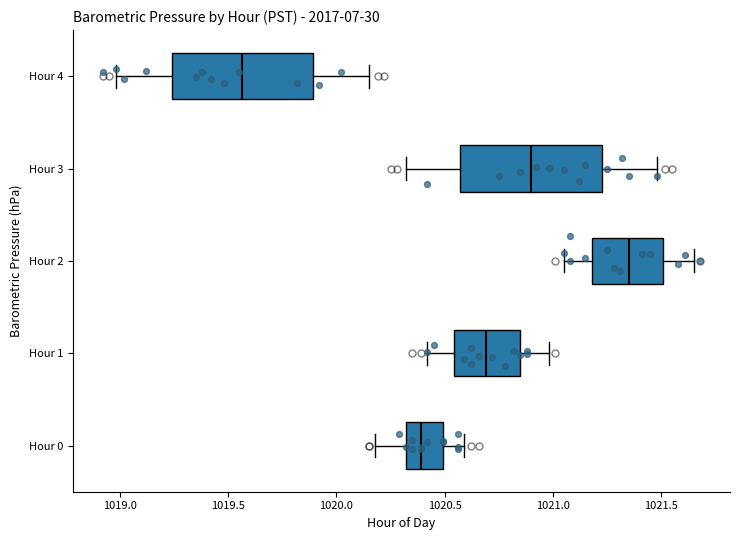

Reading bottom to top, transcribe this box plot: for each box, give where its median line is, the range the box spans, and where its two whiskers end, as read against the x-axis. The values are not printed on the chart, so give them approximately, as read against the axis.

Hour 0: median 1020.40, box 1020.30 to 1020.50, whiskers 1020.20 to 1020.60
Hour 1: median 1020.70, box 1020.55 to 1020.85, whiskers 1020.40 to 1021.00
Hour 2: median 1021.35, box 1021.20 to 1021.50, whiskers 1021.05 to 1021.65
Hour 3: median 1020.90, box 1020.55 to 1021.25, whiskers 1020.30 to 1021.50
Hour 4: median 1019.55, box 1019.25 to 1019.90, whiskers 1019.00 to 1020.15